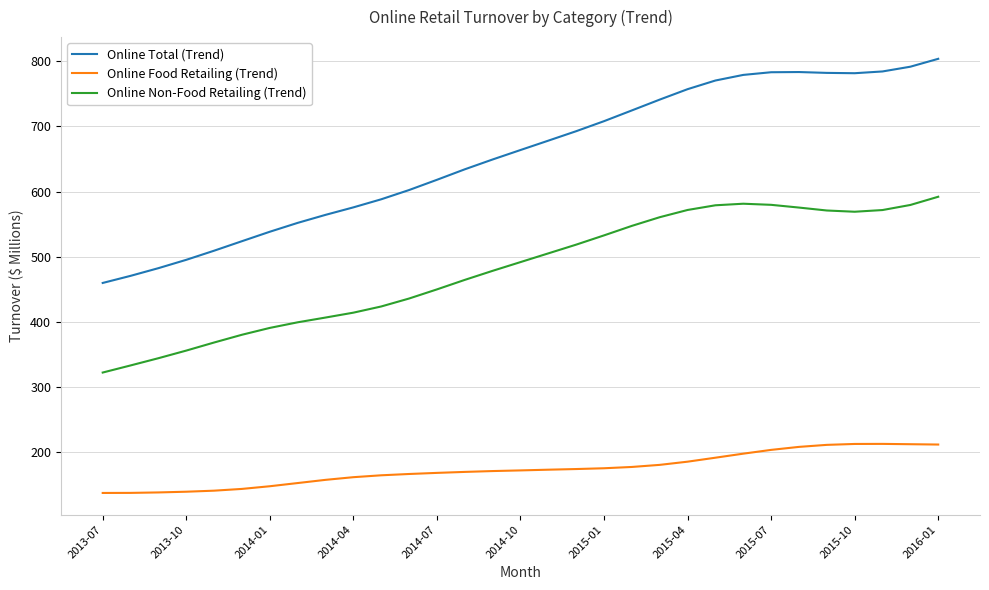

What is the greatest value displayed?

803.7